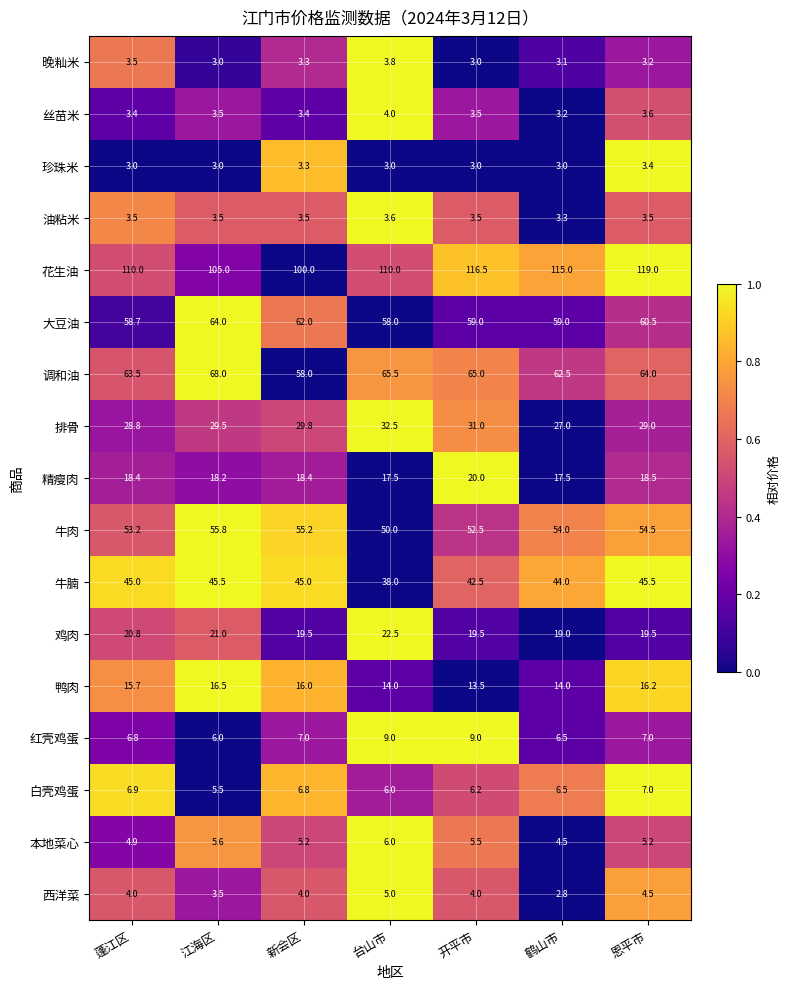

At which category is the sum across all series the highest?

恩平市